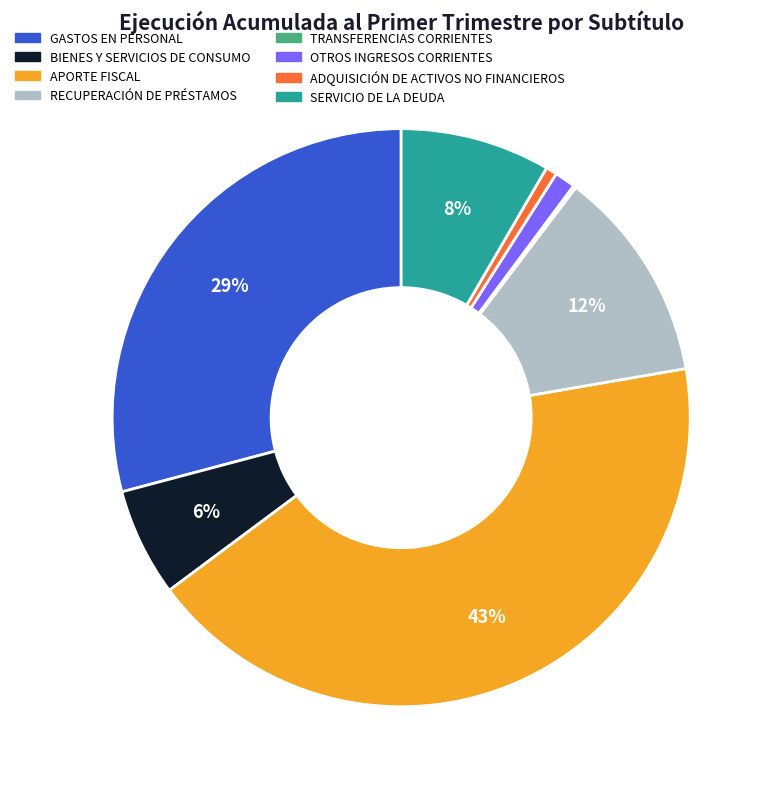

Is it true that OTROS INGRESOS CORRIENTES is 11% of the pie?

False